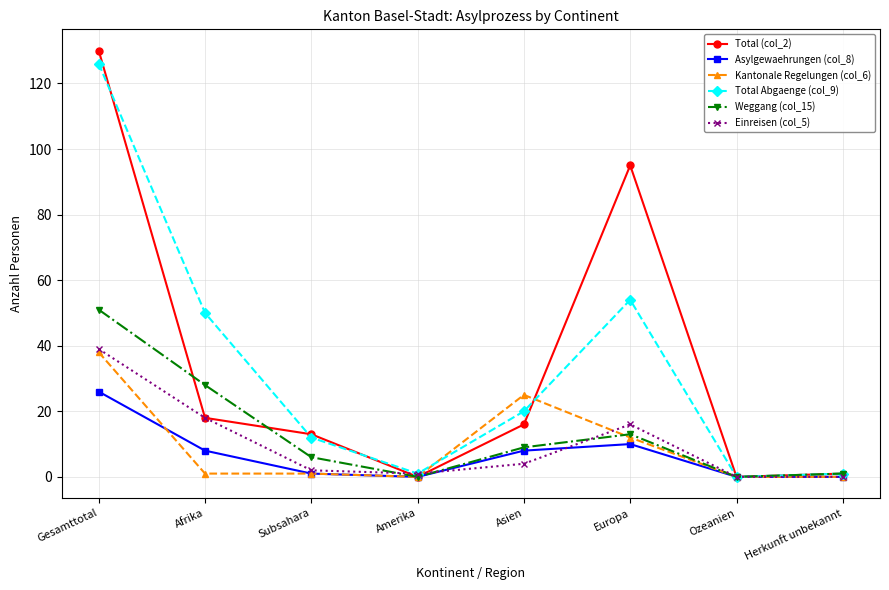

What position from the left is Ozeanien?

7